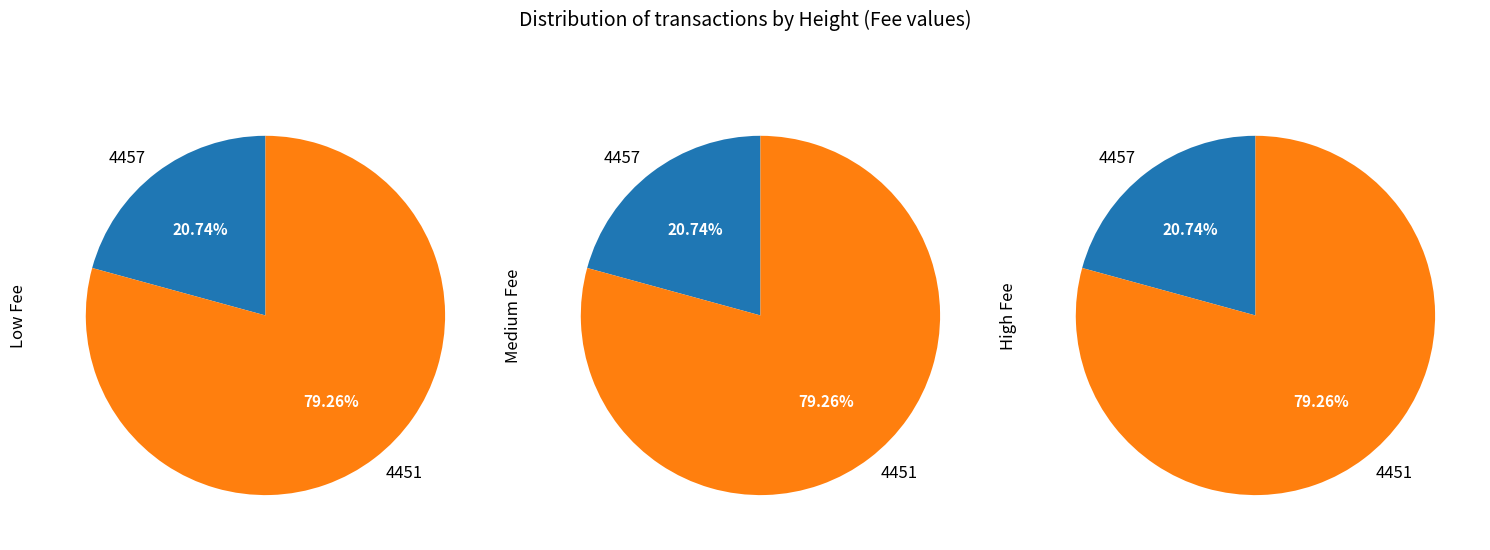

What percentage do 4457 and 4451 together represent?

100.0%